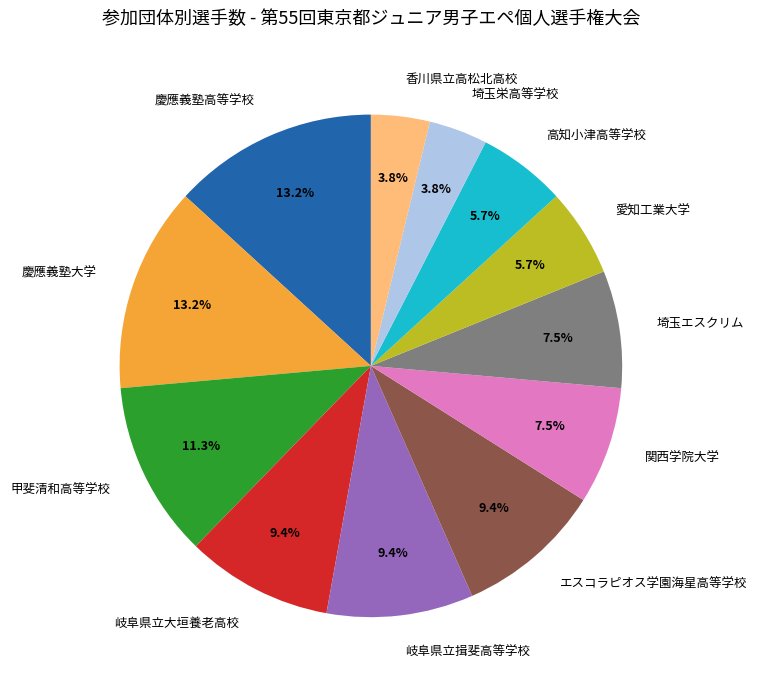

Does 香川県立高松北高校 account for over 50% of the chart?

No